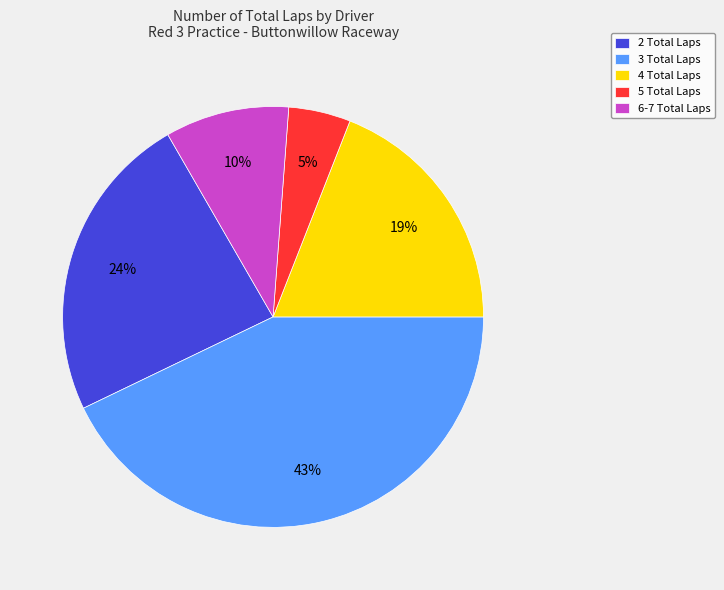

The 2 Total Laps slice represents 24% of the pie. True or false?

True